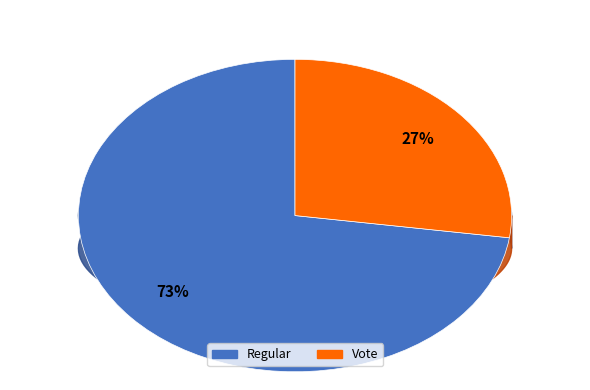

What is the smallest slice in the pie chart?

Vote